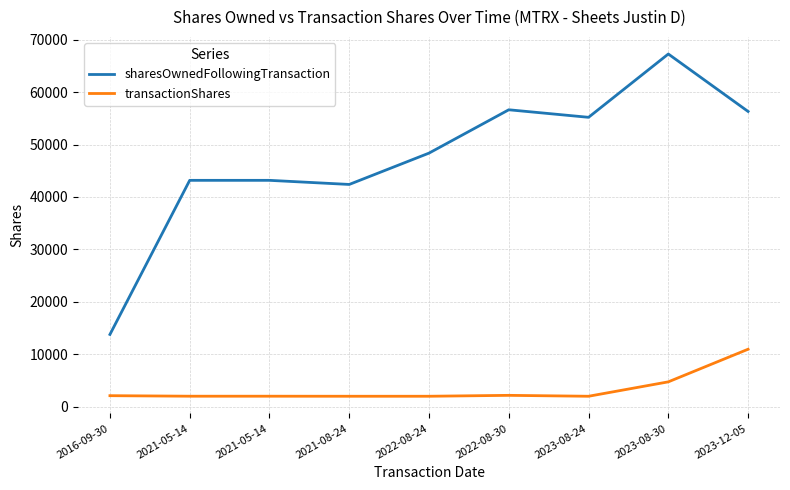

Between 2016-09-30 and 2023-08-30, which series saw the biggest shift?

sharesOwnedFollowingTransaction